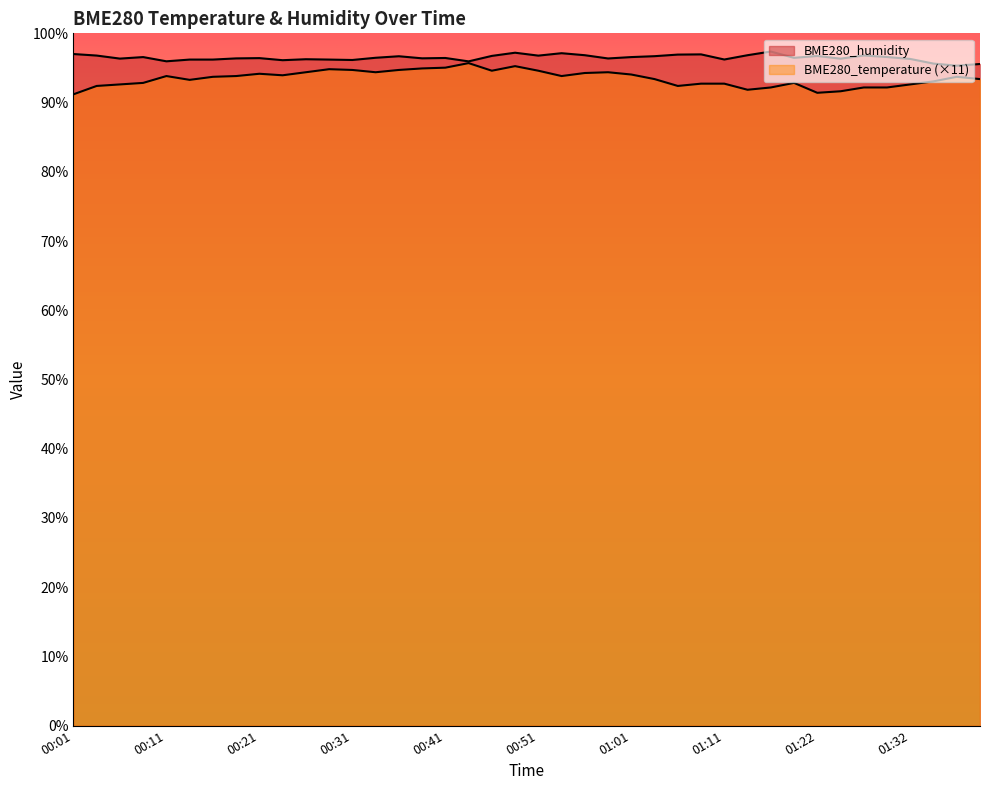

At which label is BME280_humidity closest to 96?

00:11